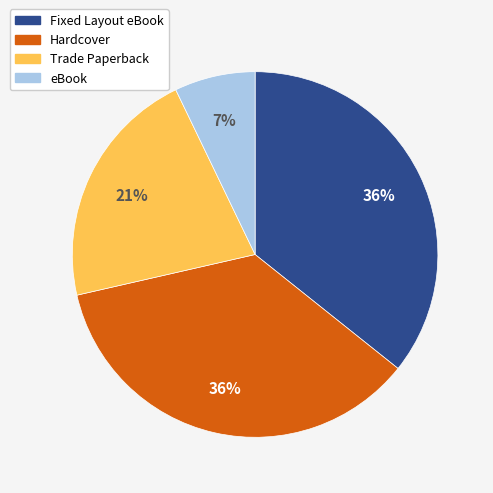

Count the number of slices in the pie.

4